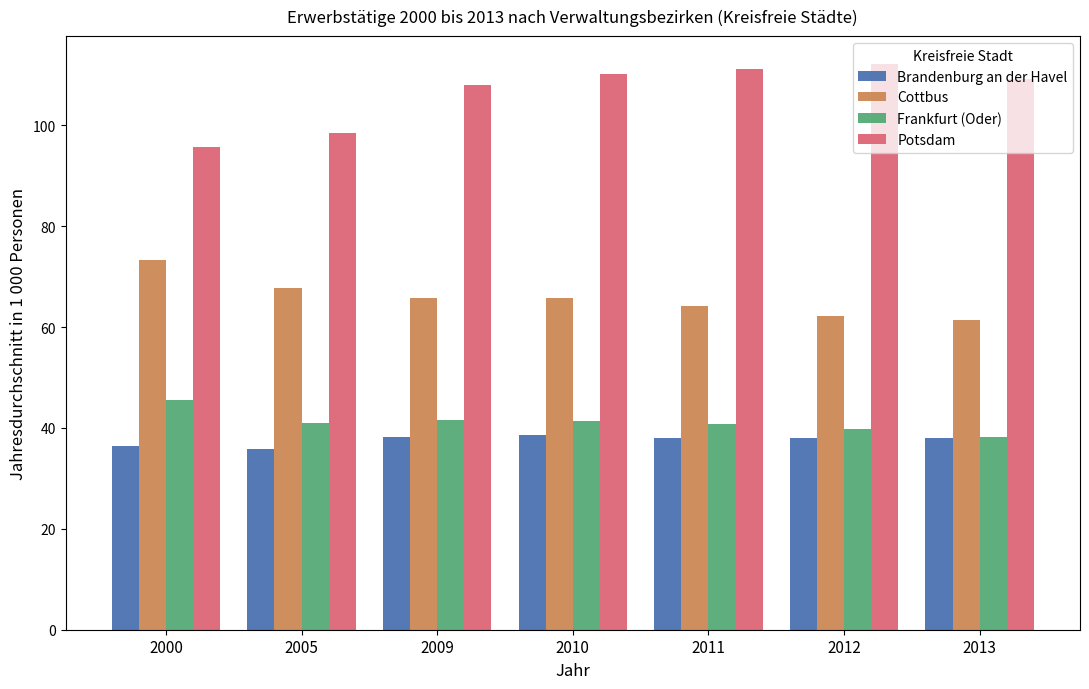

Read the Brandenburg an der Havel value at 2012.

38.1